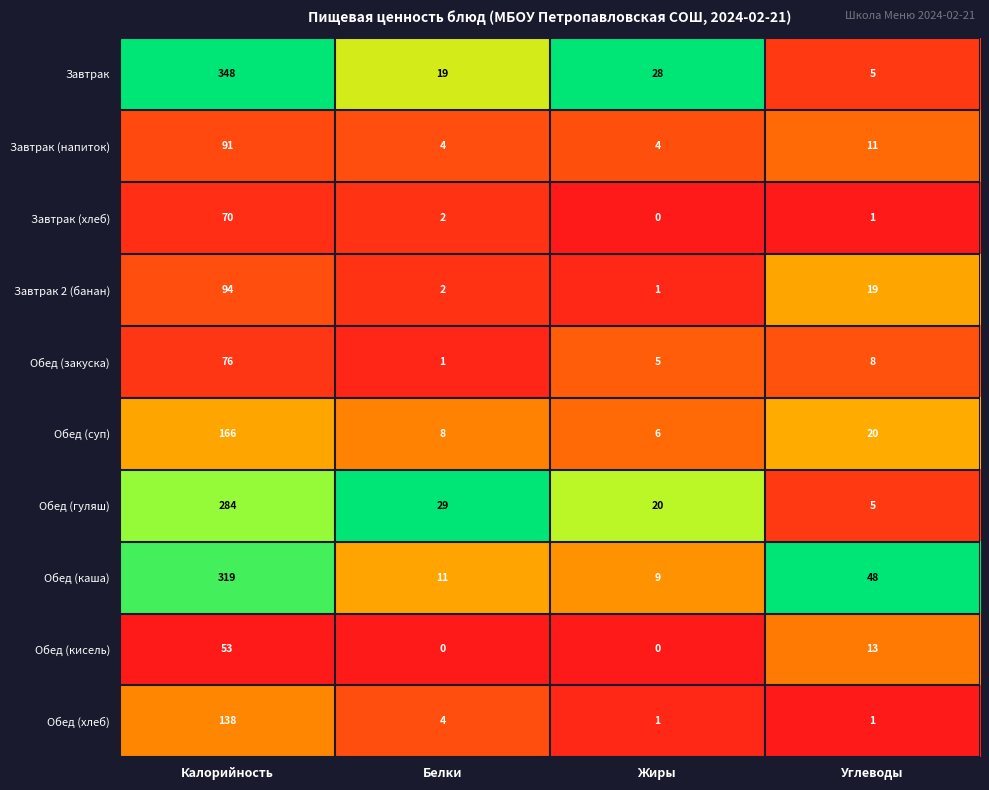

At which label does Обед (суп) first exceed 20?

Калорийность